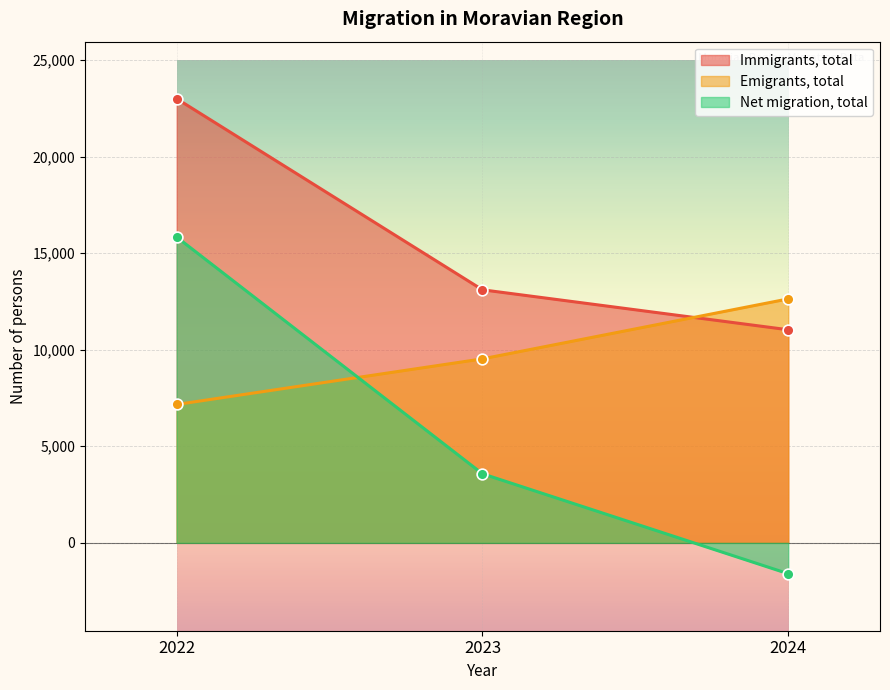

At which category is the sum across all series the highest?

2022